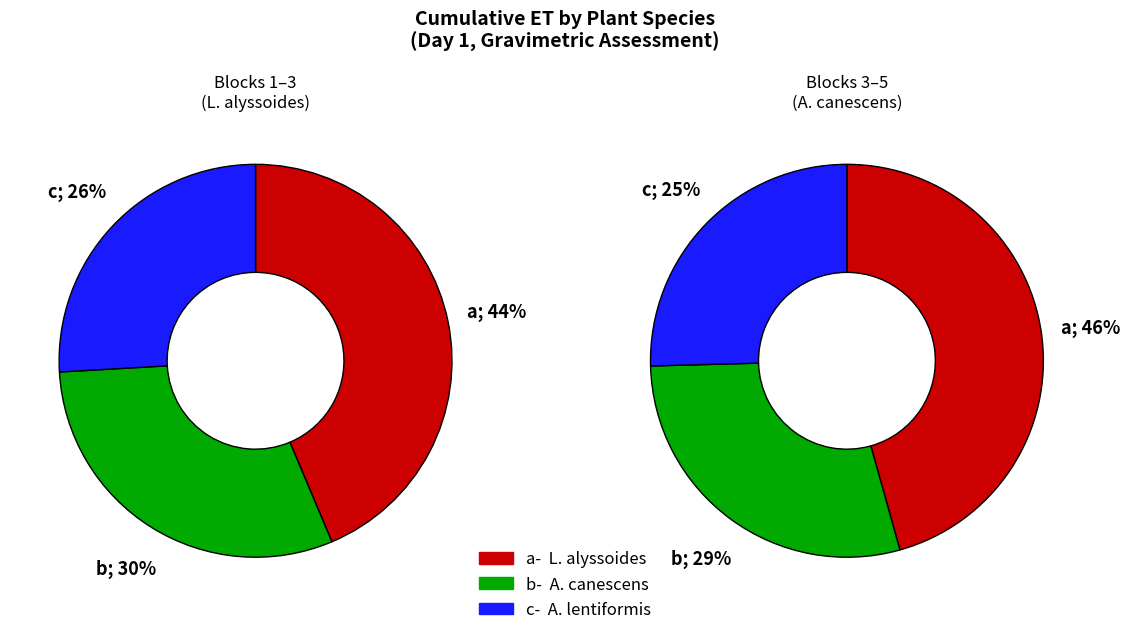

Between Block 1 and Block 2, which series saw the biggest shift?

L. alyssoides